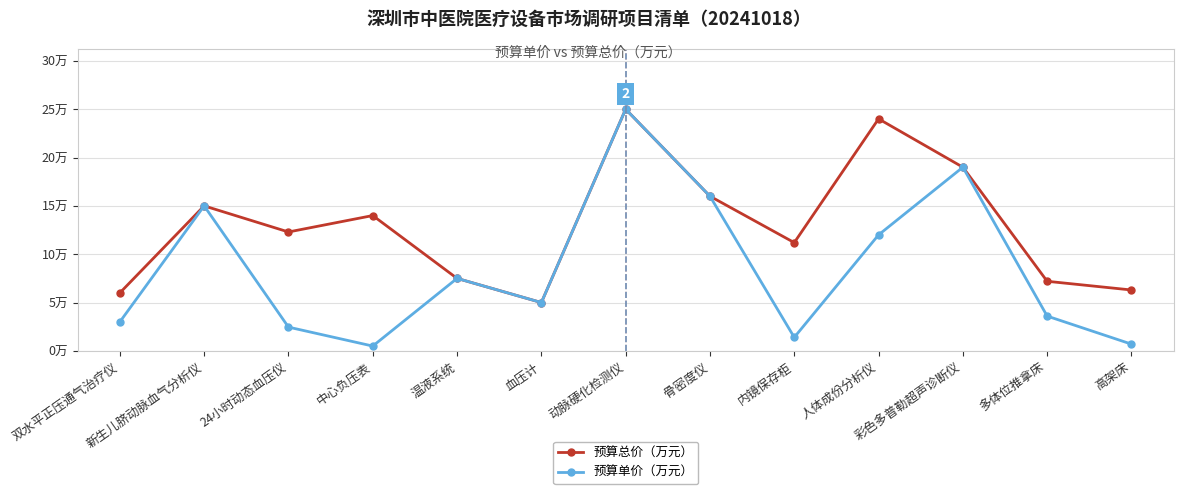

True or false: 预算单价（万元） and 预算总价（万元） intersect in this chart.

False